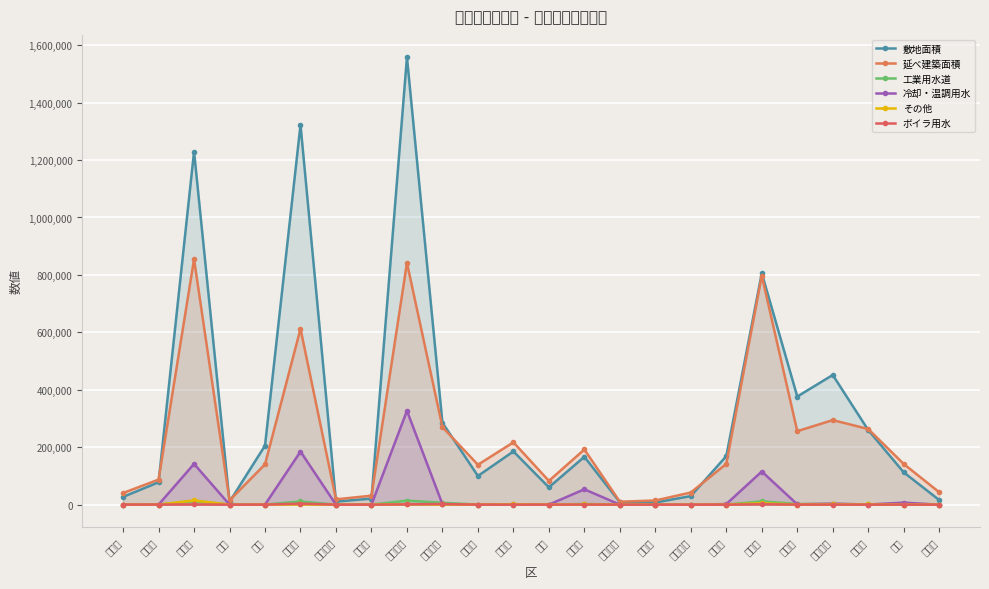

Which category has the lowest value across all series?

西区